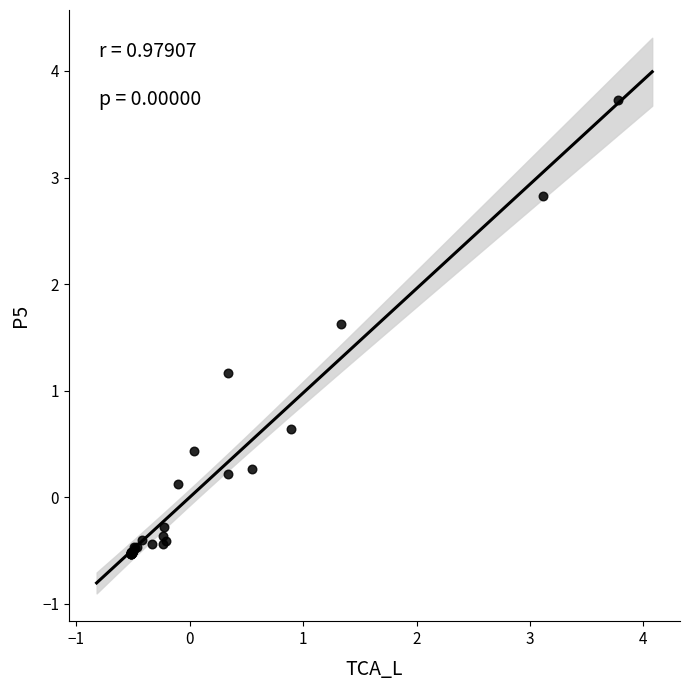

What Y value in the scatter plot is closest to 1?

1.2